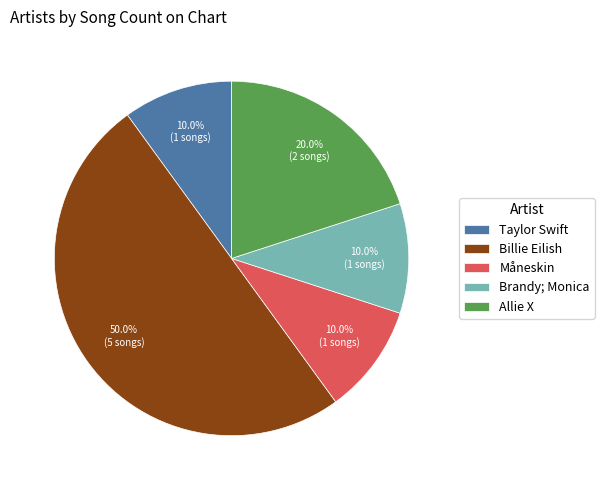

Does Måneskin represent more than half of the total?

No